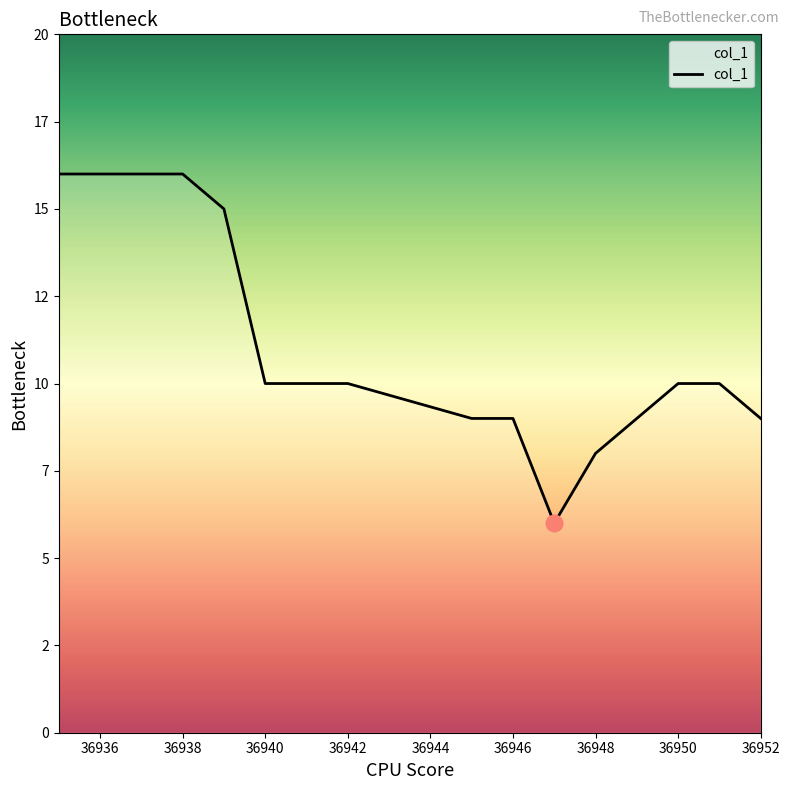

What is the maximum value shown in the chart?

16